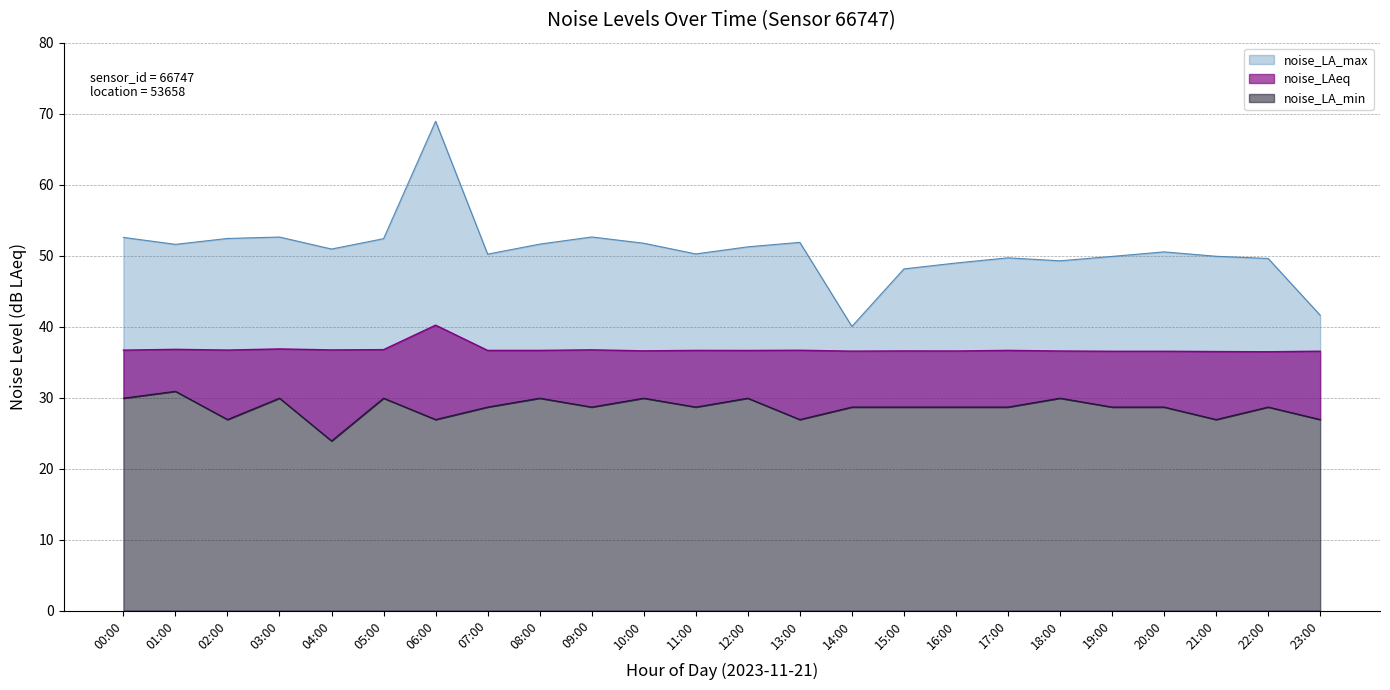

At which category does the chart reach its minimum across all series?

04:00